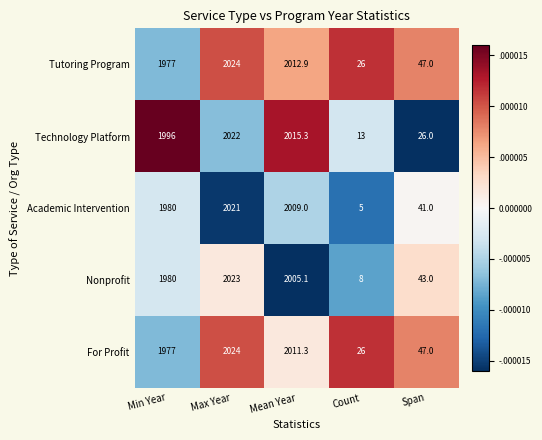

Which series changed the most between Mean Year and Span?

Technology Platform